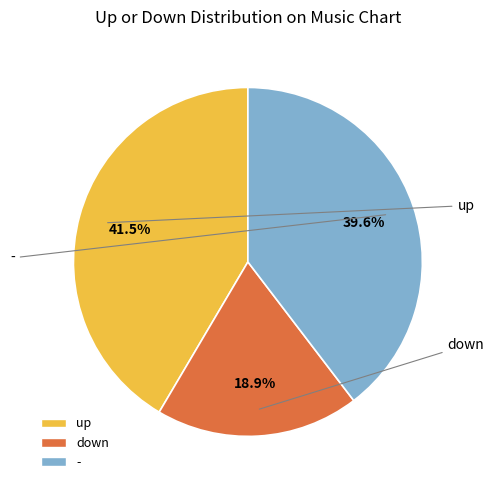

The - slice represents 32% of the pie. True or false?

False